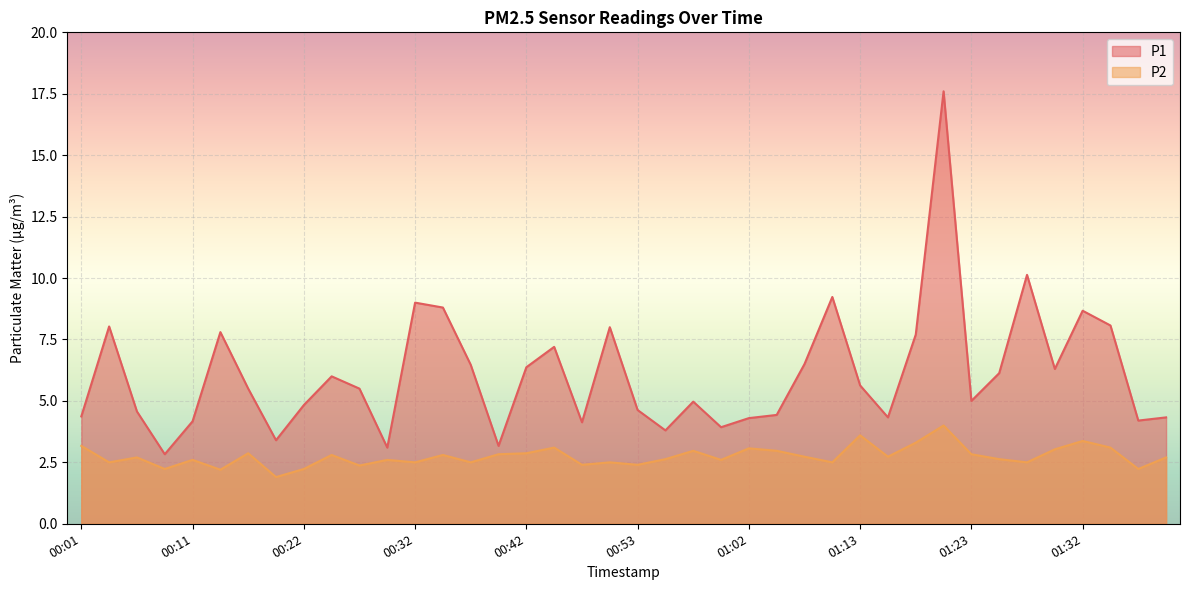

True or false: P1 and P2 intersect in this chart.

False